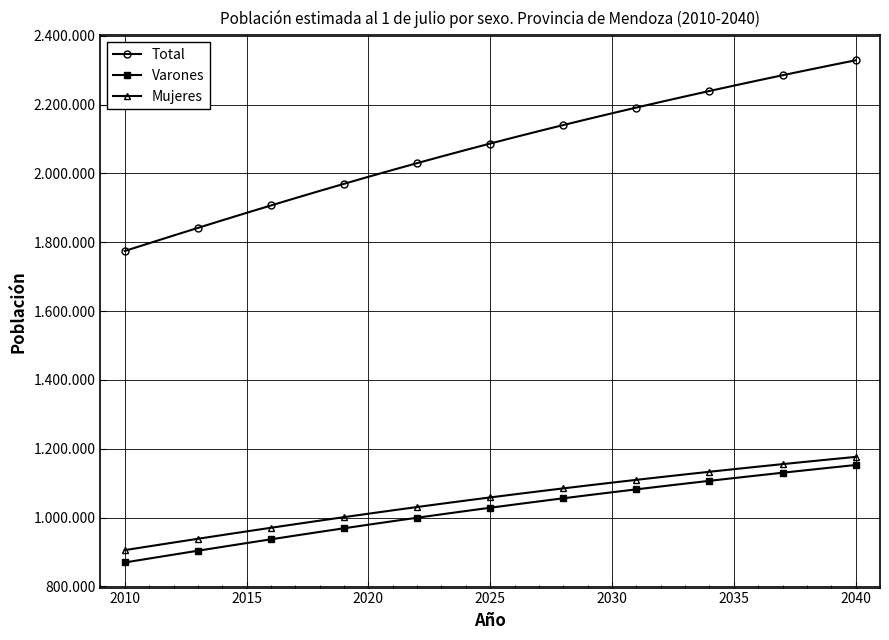

What are all the series names shown in the legend?

Total, Varones, Mujeres